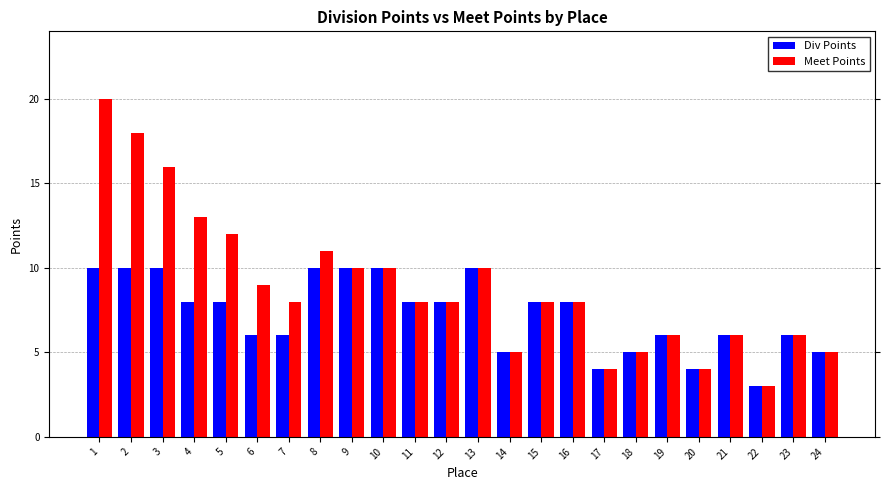

What is the sum of all Div Points values?

174